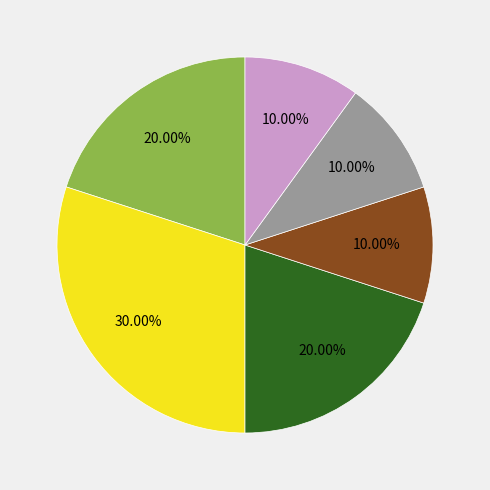

Does any single category account for the majority?

No